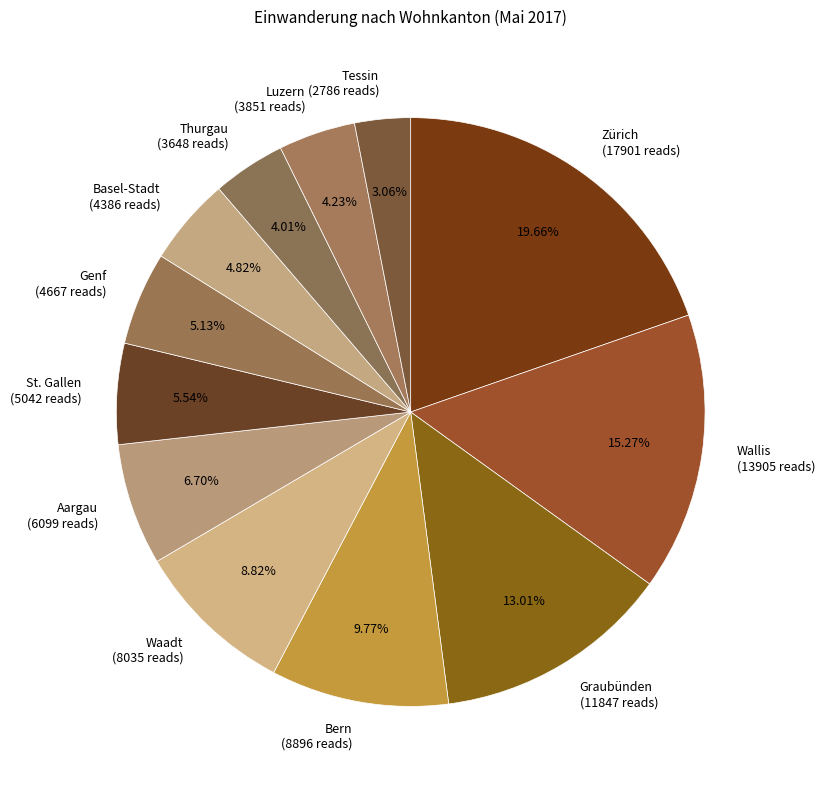

Is it true that Bern is 1% of the pie?

False